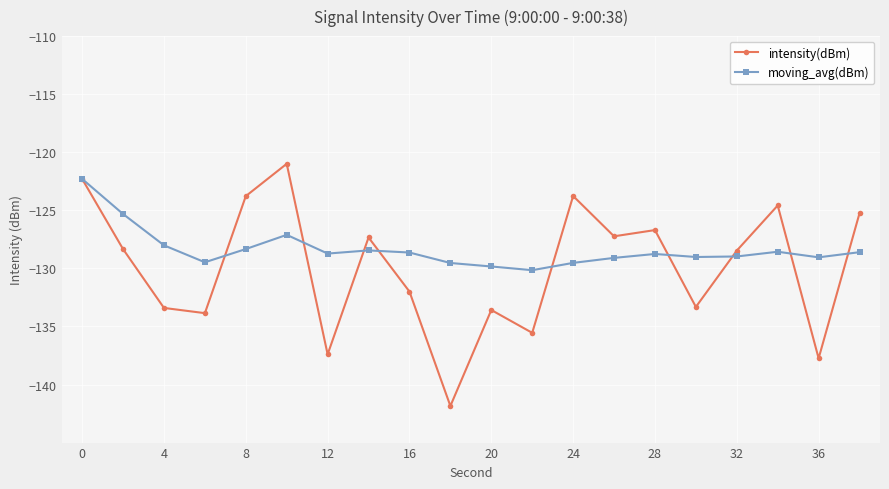

Which series has the largest total across all categories?

moving_avg(dBm)